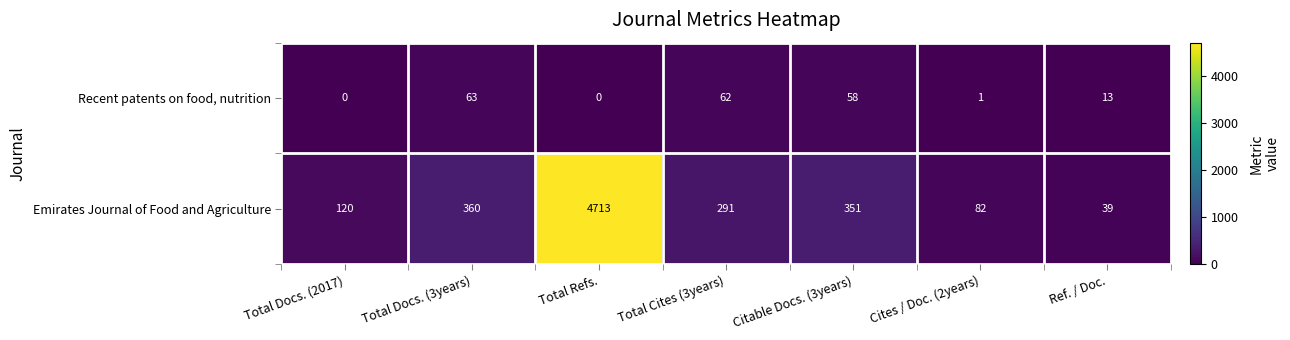

Reading left to right, transcribe all the data shown in this chart.

Recent patents on food, nutrition: 0	63	0	62	58	1	13
Emirates Journal of Food and Agriculture: 120	360	4713	291	351	82	39